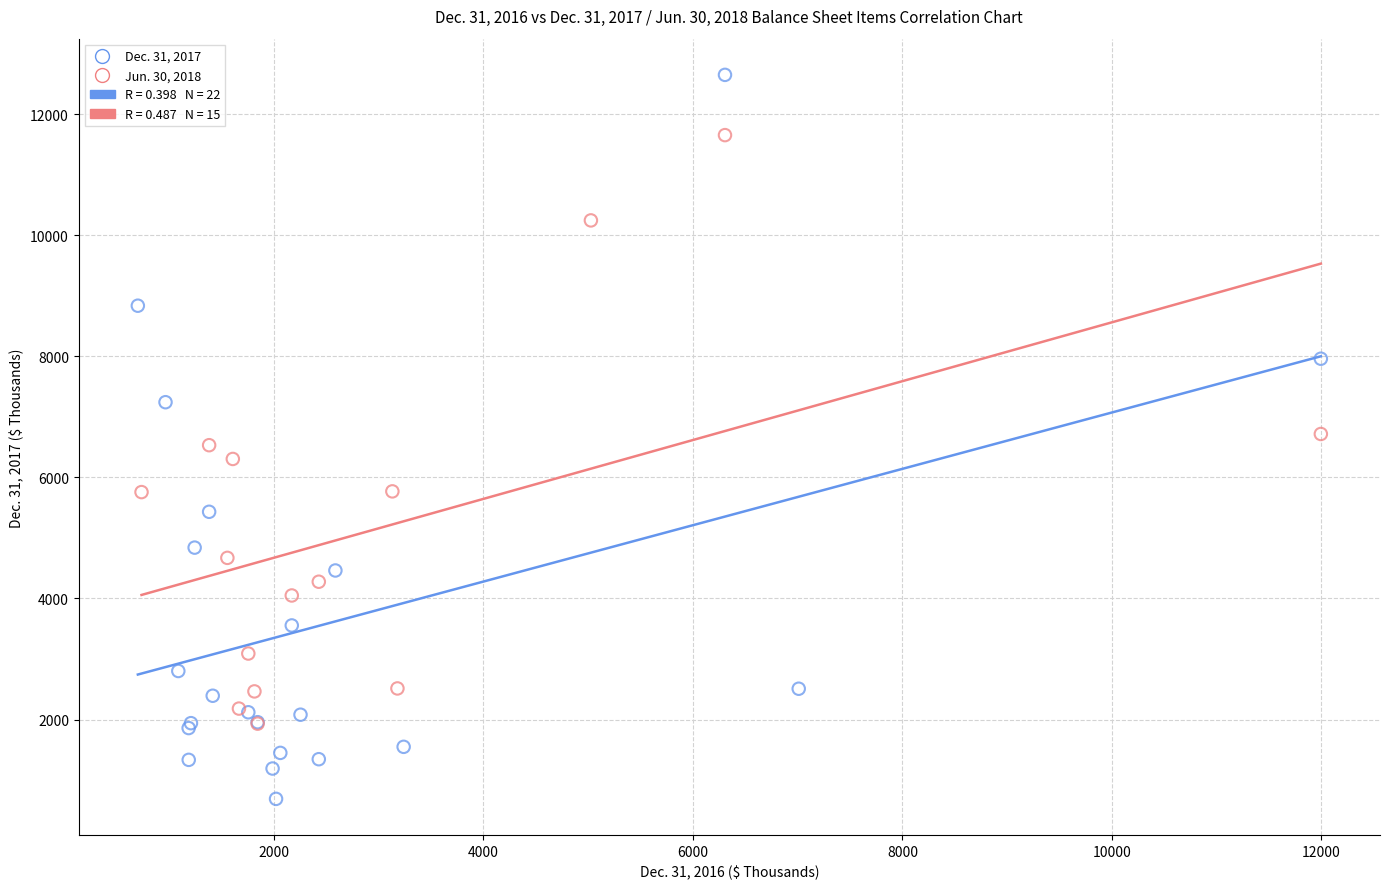

Which series has the largest Y range (max minus min)?

Dec. 31, 2017